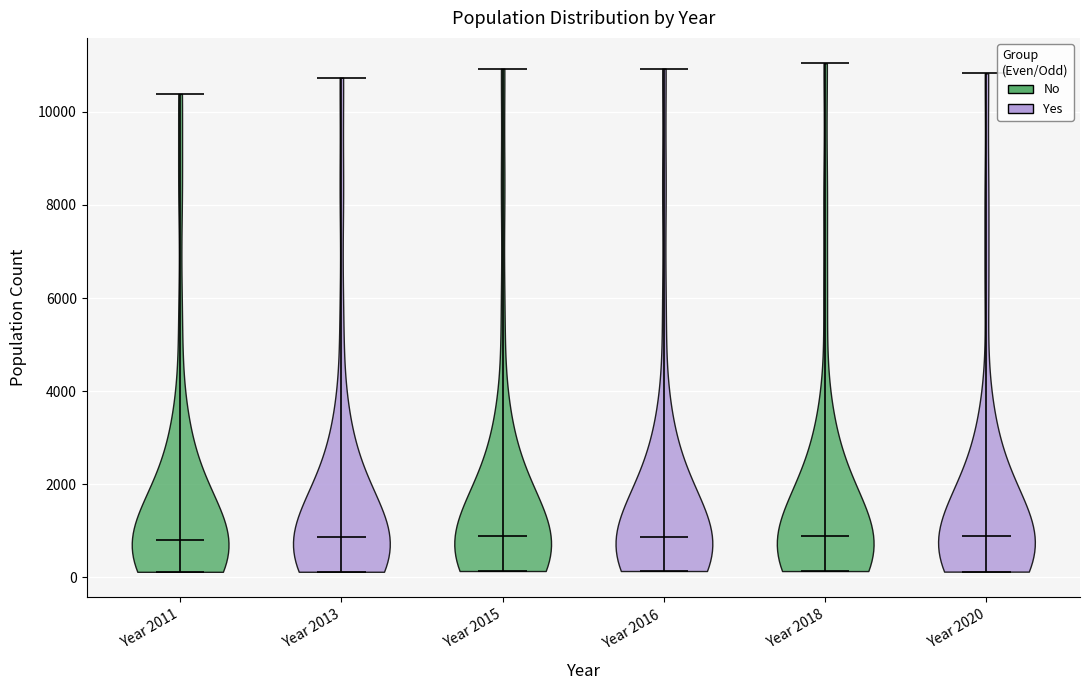

Reading left to right, read every violin against the y-axis: where its median line is, and the lowest and highest points it reaches. The values are not printed on the chart, so give them approximately, as read against the axis.

Year 2011: median line 800, lowest point 200, highest point 10400
Year 2013: median line 800, lowest point 200, highest point 10800
Year 2015: median line 800, lowest point 200, highest point 11000
Year 2016: median line 800, lowest point 200, highest point 11000
Year 2018: median line 800, lowest point 200, highest point 11000
Year 2020: median line 800, lowest point 200, highest point 10800